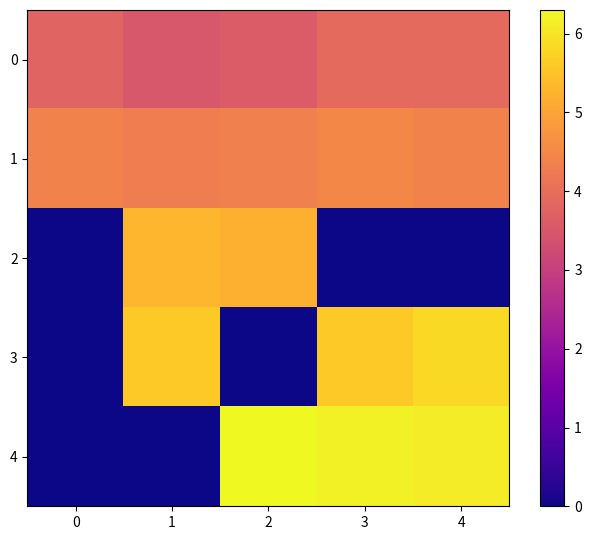

At how many categories does at least one series exceed 2?

5